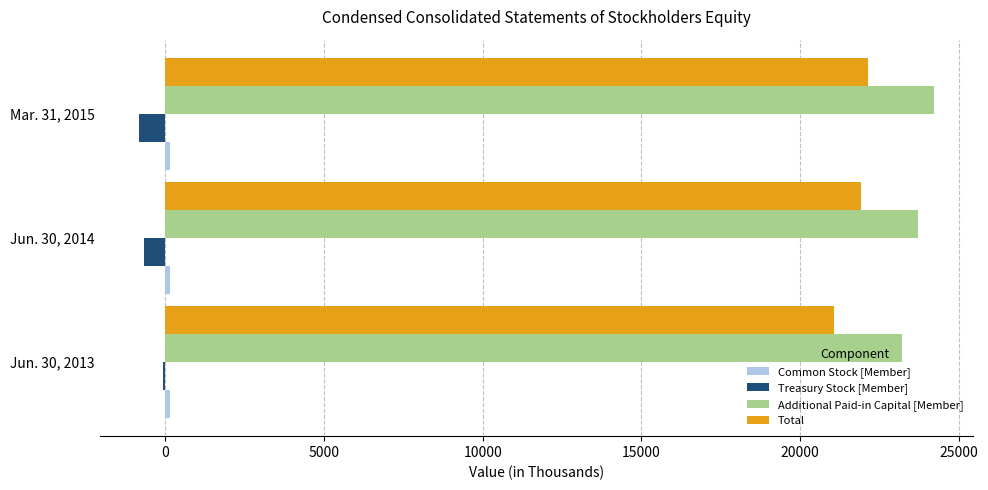

At which label is Total closest to 21610?

Jun. 30, 2014